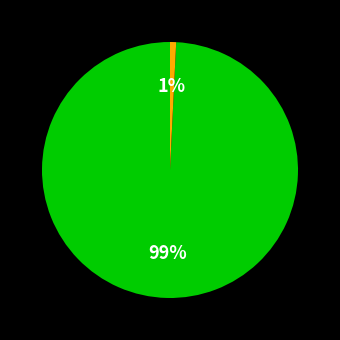

To the nearest percent, what is the difference between the largest and smallest slice percentages?

98%